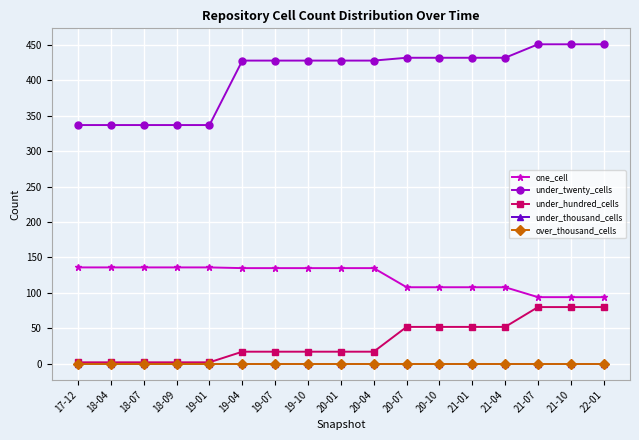

Does the chart have visible grid lines?

Yes